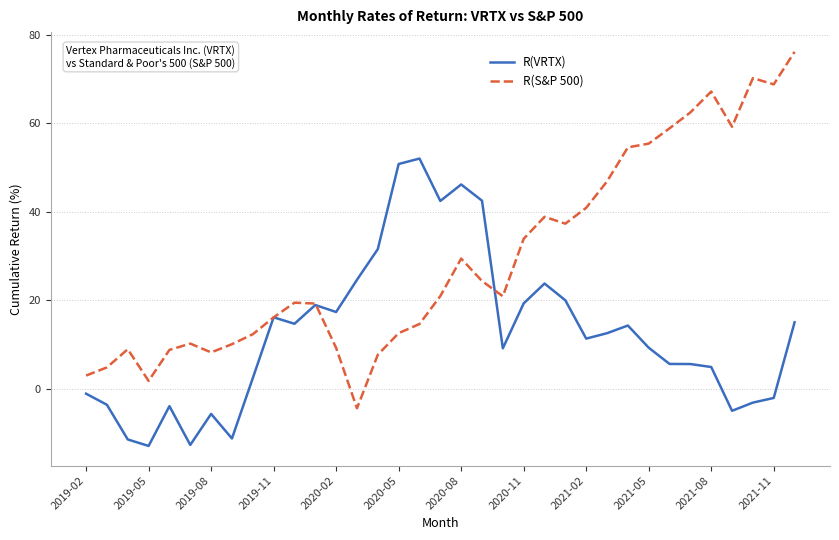

Count the number of data series in this chart.

2